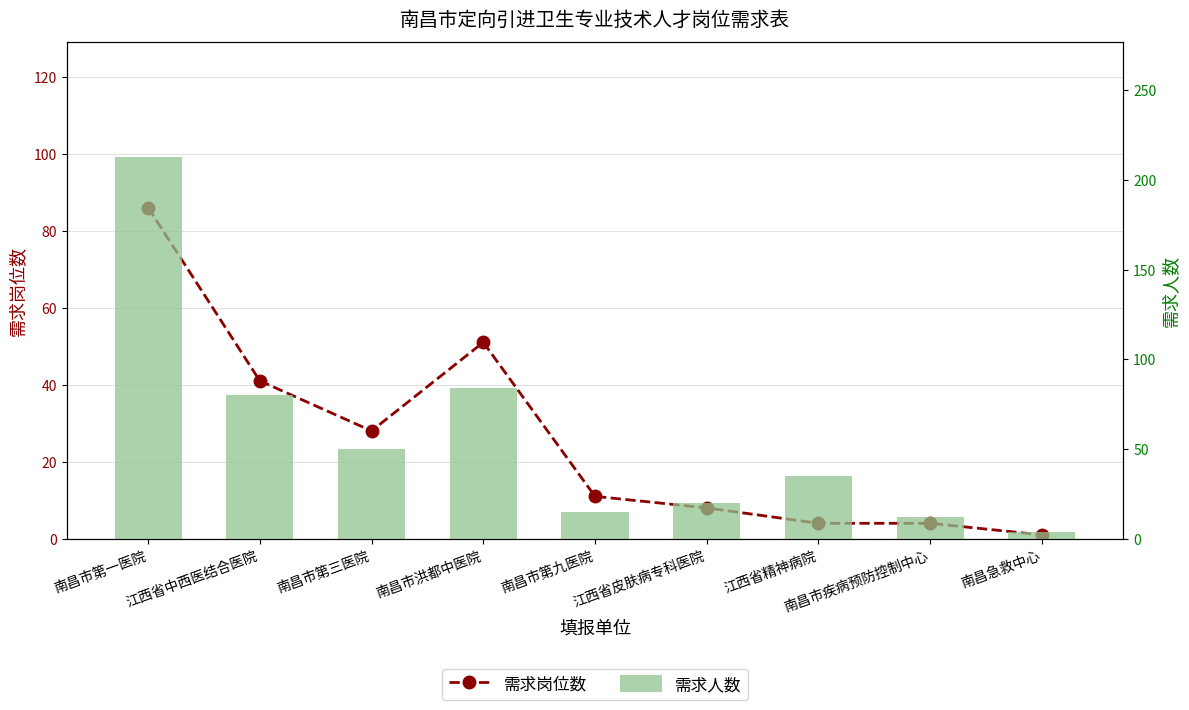

Reading left to right, transcribe all the data shown in this chart.

需求岗位数: 86	41	28	51	11	8	4	4	1
需求人数: 213	80	50	84	15	20	35	12	4